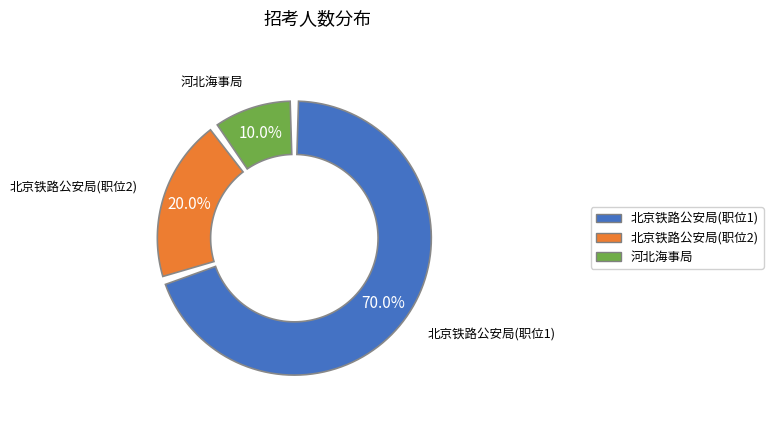

Does 109203_2 account for over 50% of the chart?

No